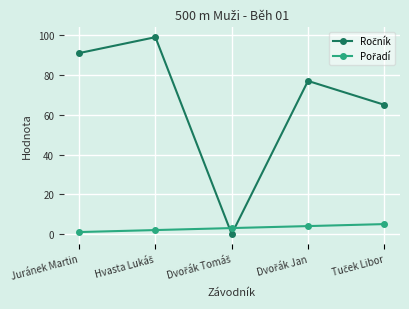

What is the greatest value displayed?

99